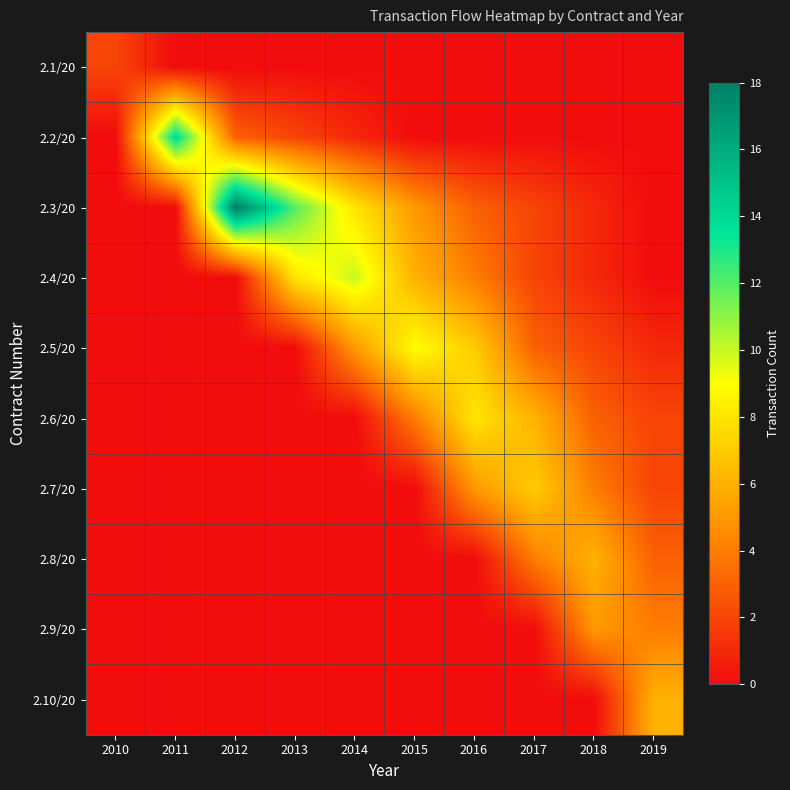

How many data points does each series have?

10